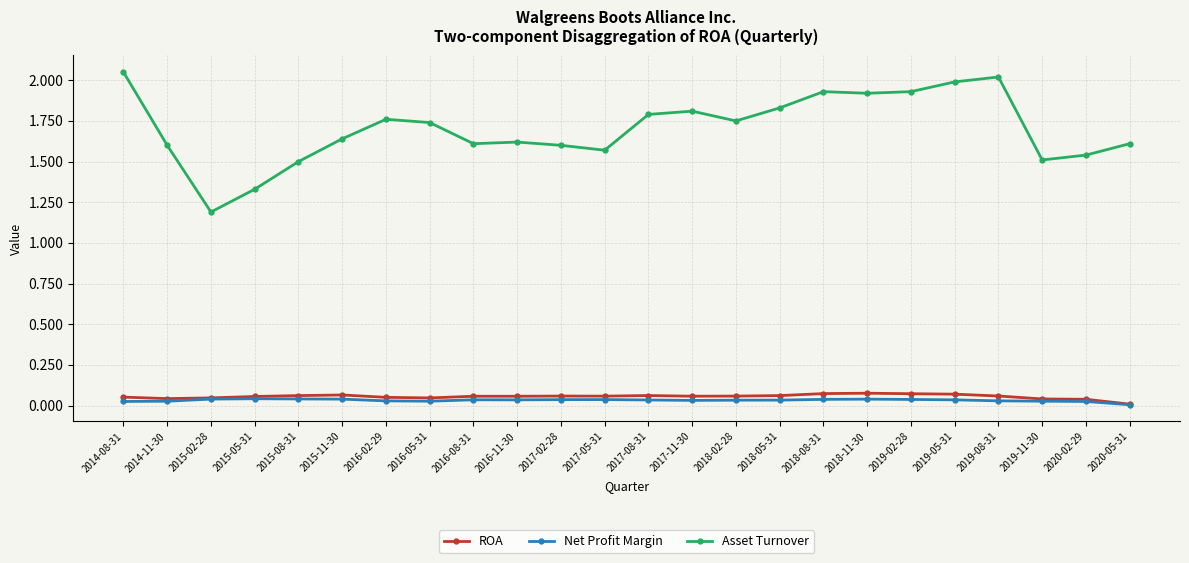

The Asset Turnover series shows 0.5 at 2020-02-29. True or false?

False